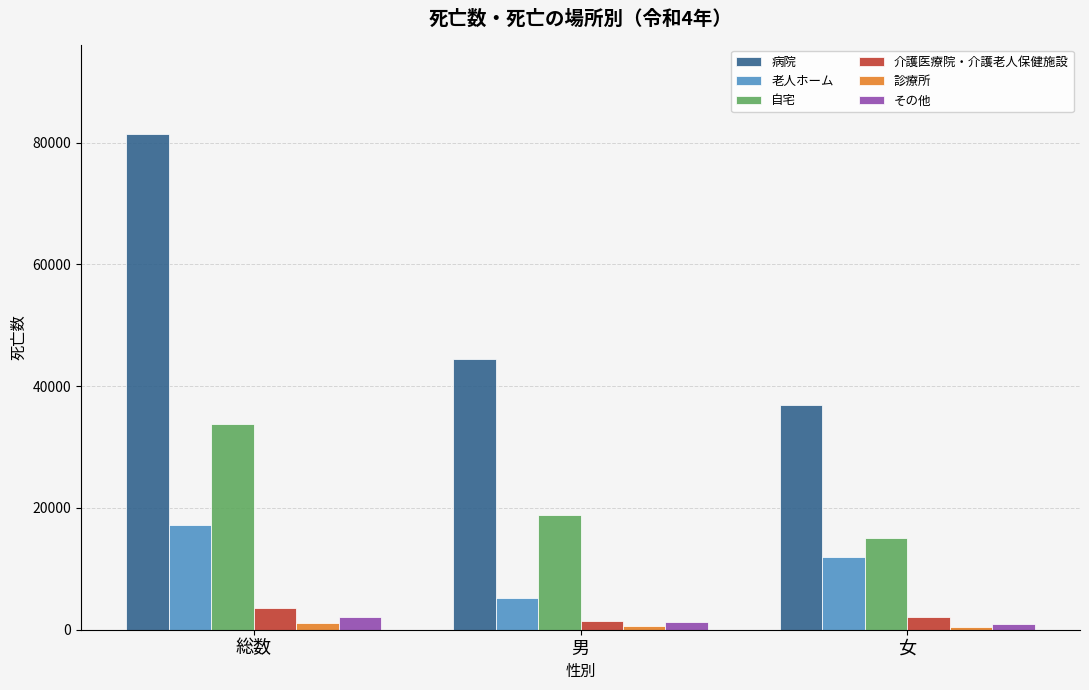

How many bars are there in total?

18